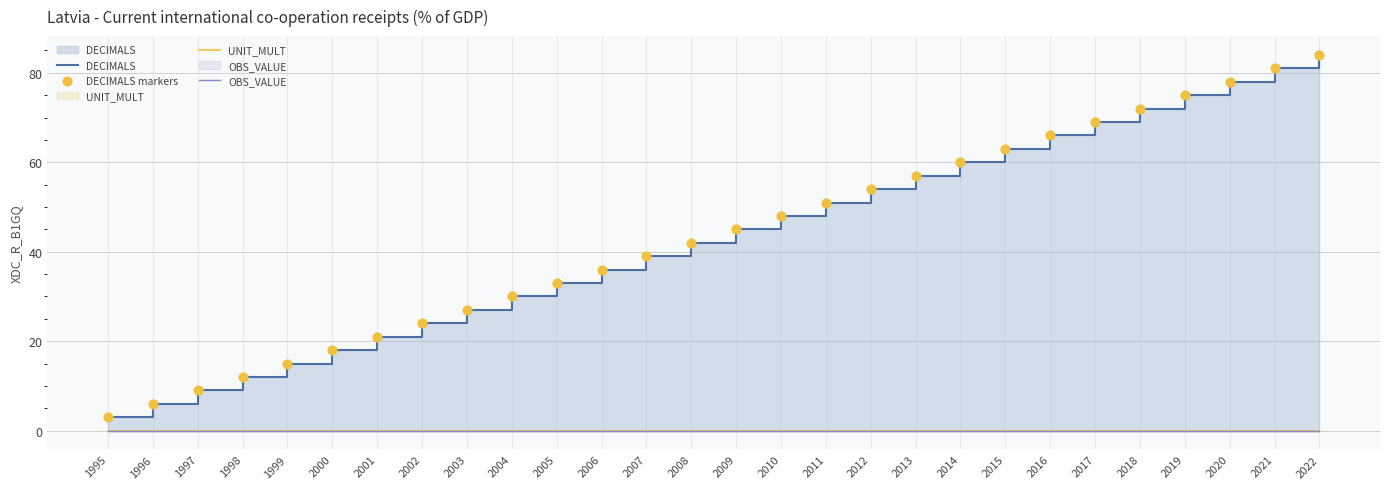

Which series has the widest spread of Y values?

DECIMALS